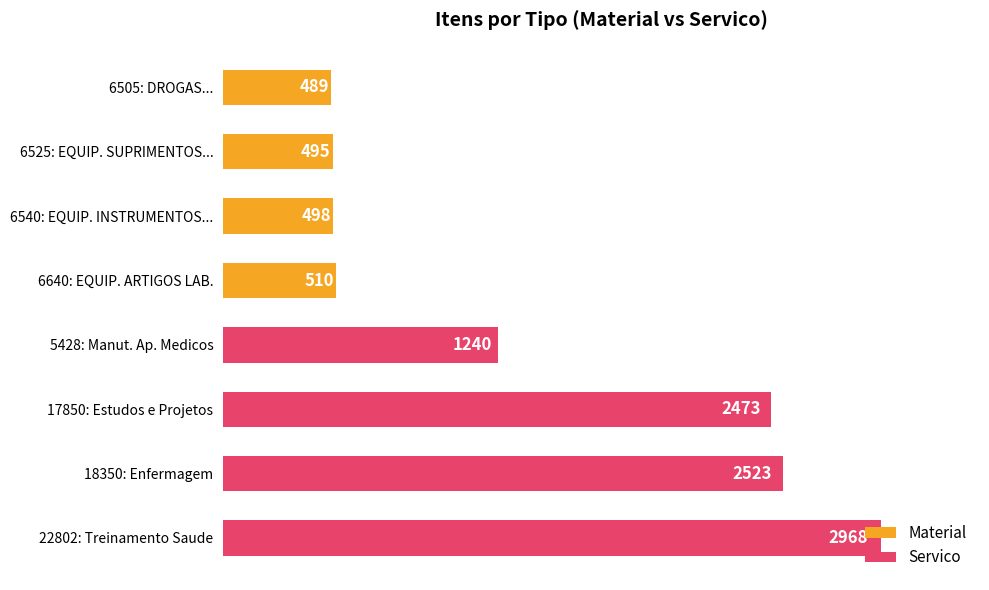

Reading right to left, list all the values displayed in this chart.

Material: 510	498	495	489
Servico: 2968	2523	2473	1240